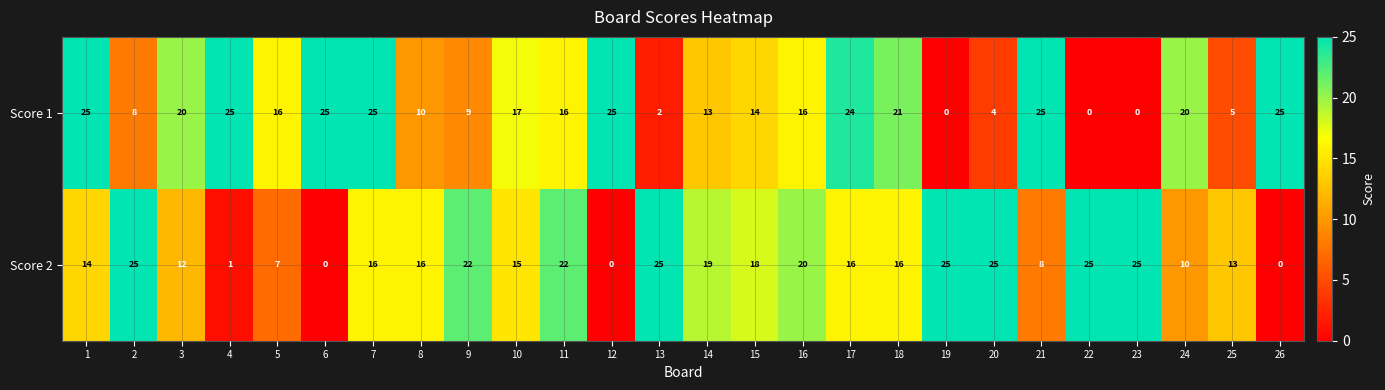

What is the sum of all Score 1 values?

390